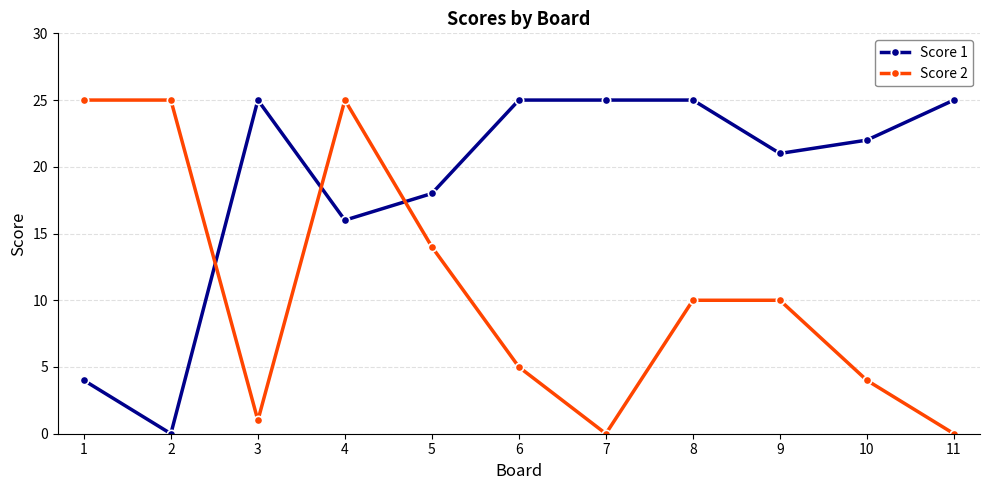

Is the value of Score 1 at 11 greater than the value of Score 2 at 3?

Yes